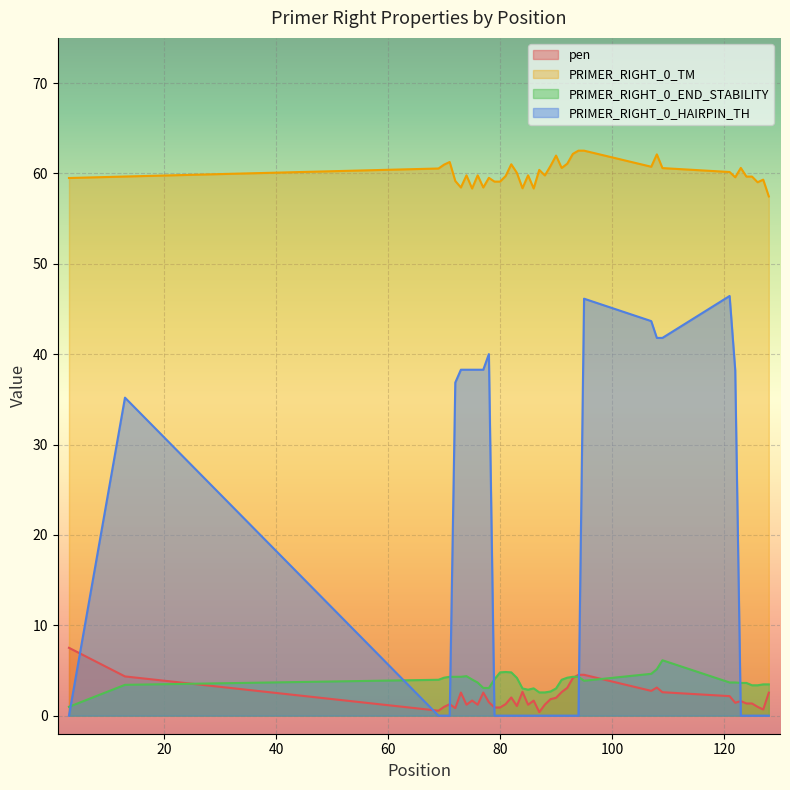

True or false: PRIMER_RIGHT_0_HAIRPIN_TH and PRIMER_RIGHT_0_TM intersect in this chart.

False